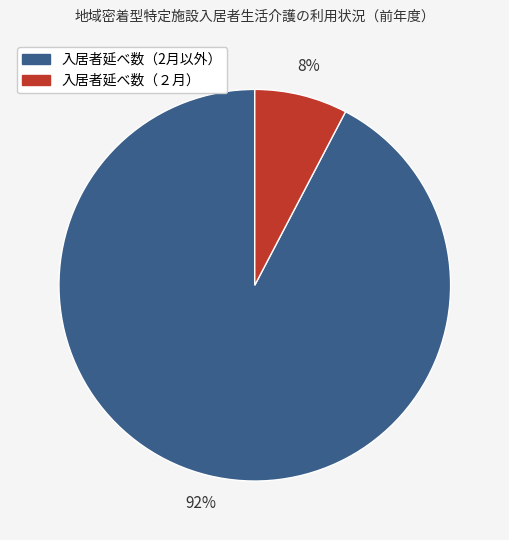

To the nearest percent, what is the average slice percentage?

50%